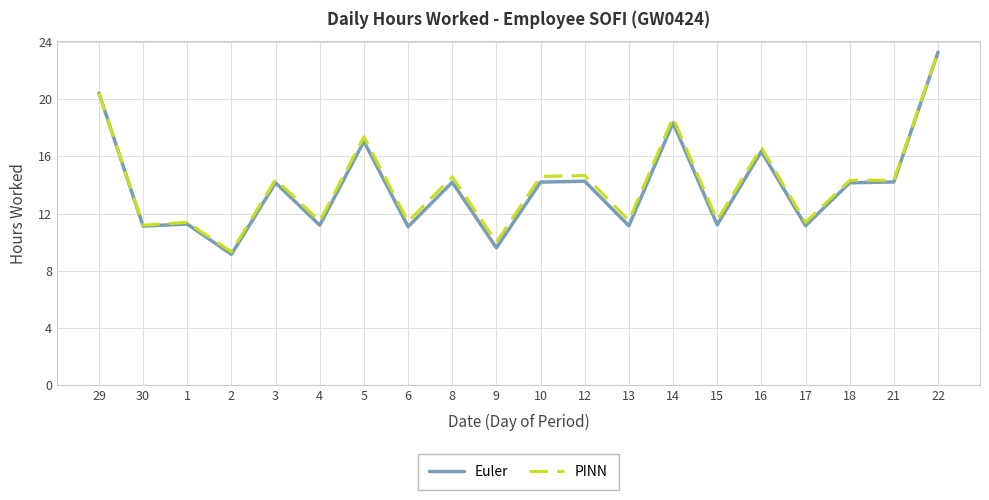

Does the chart display data point markers on the line(s)?

No